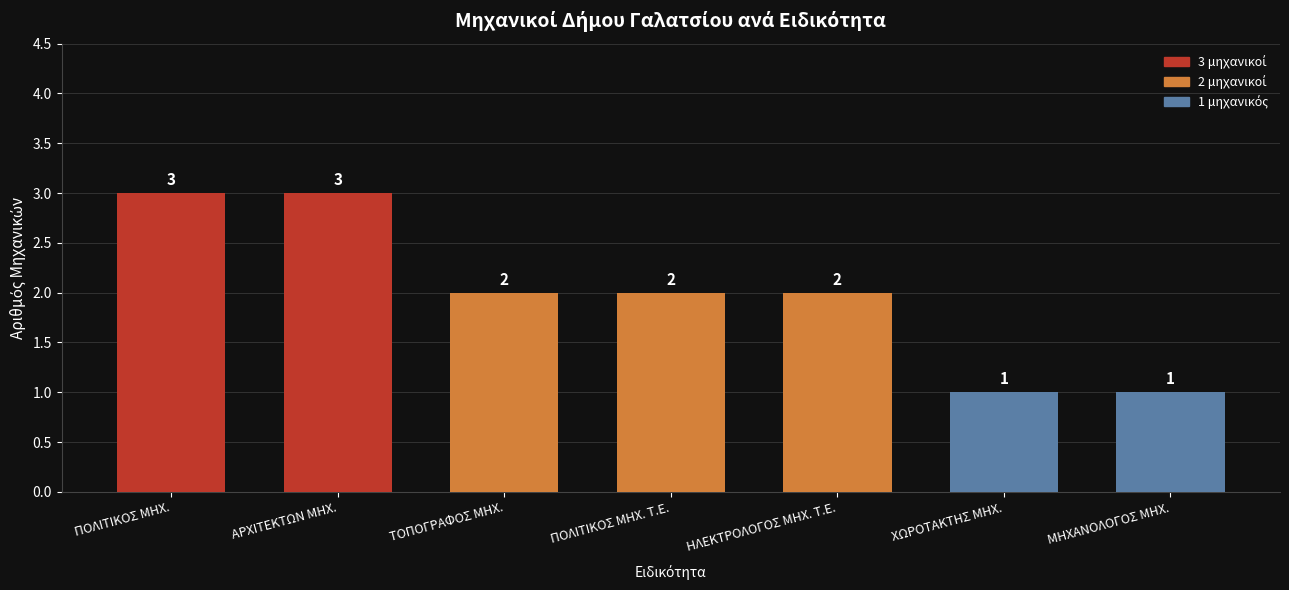

What is the difference between the second highest and second lowest values?

2